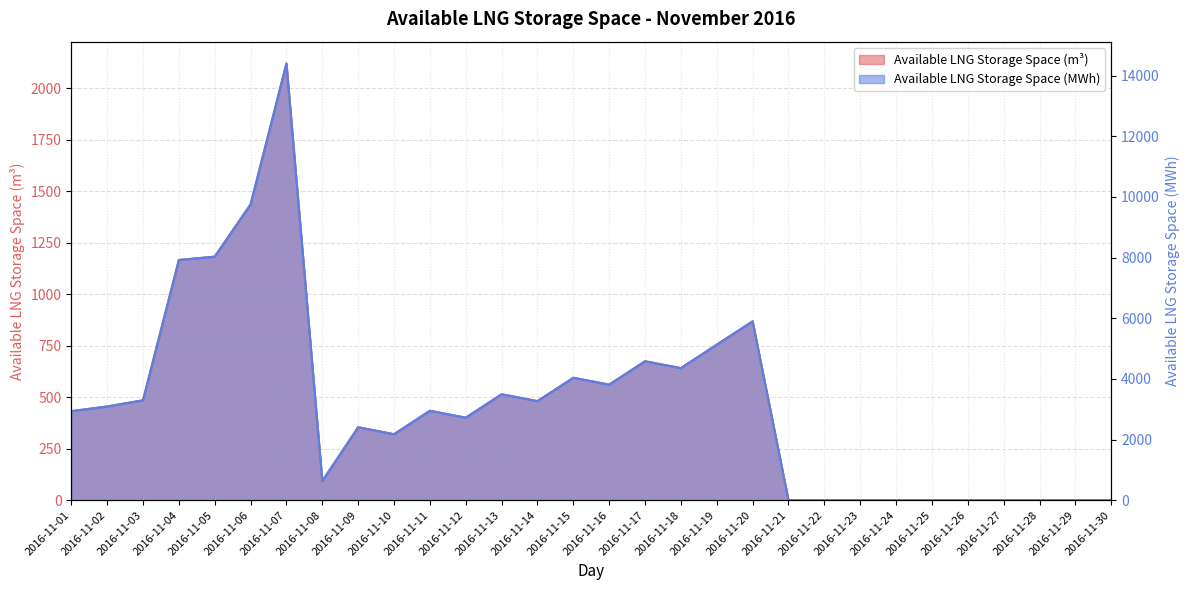

At 2016-11-23, list the series in order from largest to smallest.

Available LNG Storage Space (m3), Available LNG Storage Space (MWh)